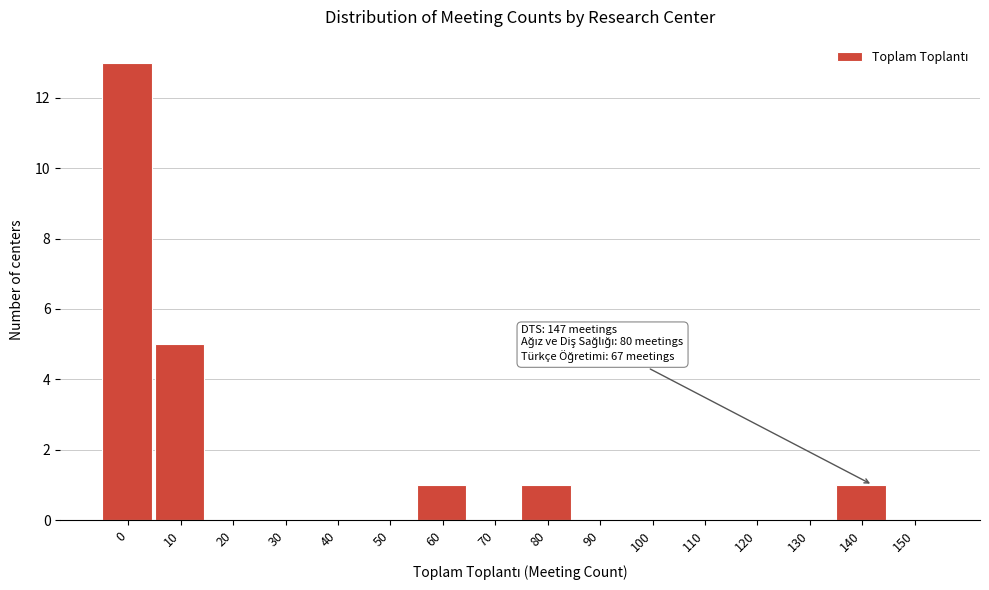

Reading left to right, what are all the values shown in this chart?

0=13	10=5	20=0	30=0	40=0	50=0	60=1	70=0	80=1	90=0	100=0	110=0	120=0	130=0	140=1	150=0